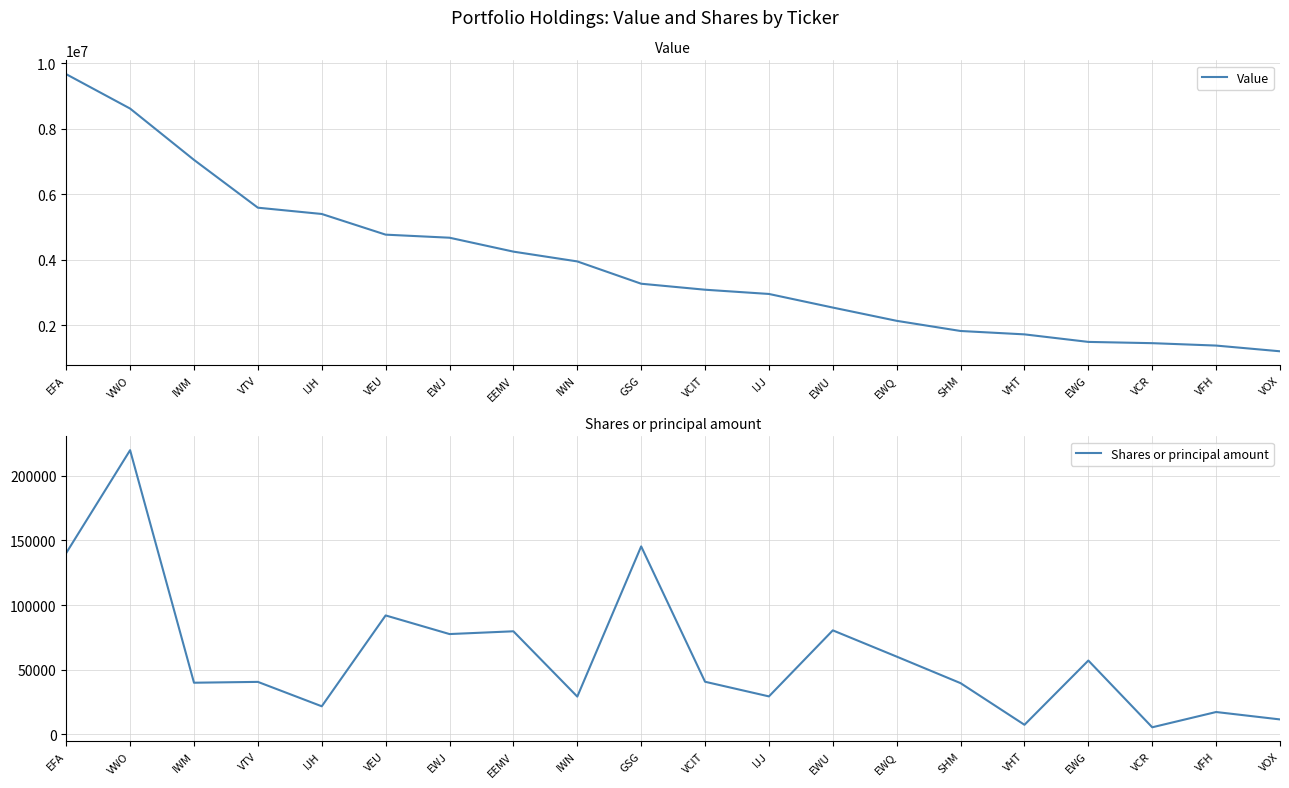

What is the difference between the second highest and second lowest values in the Shares or principal amount series?

138074